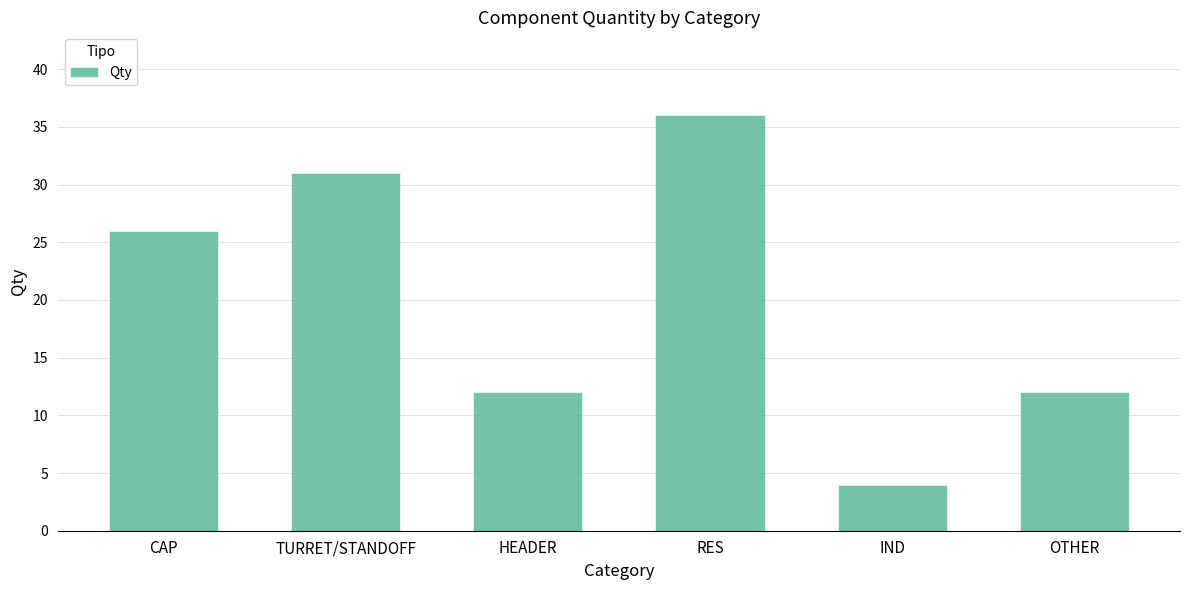

What is the label of the 5th bar from the left?

IND